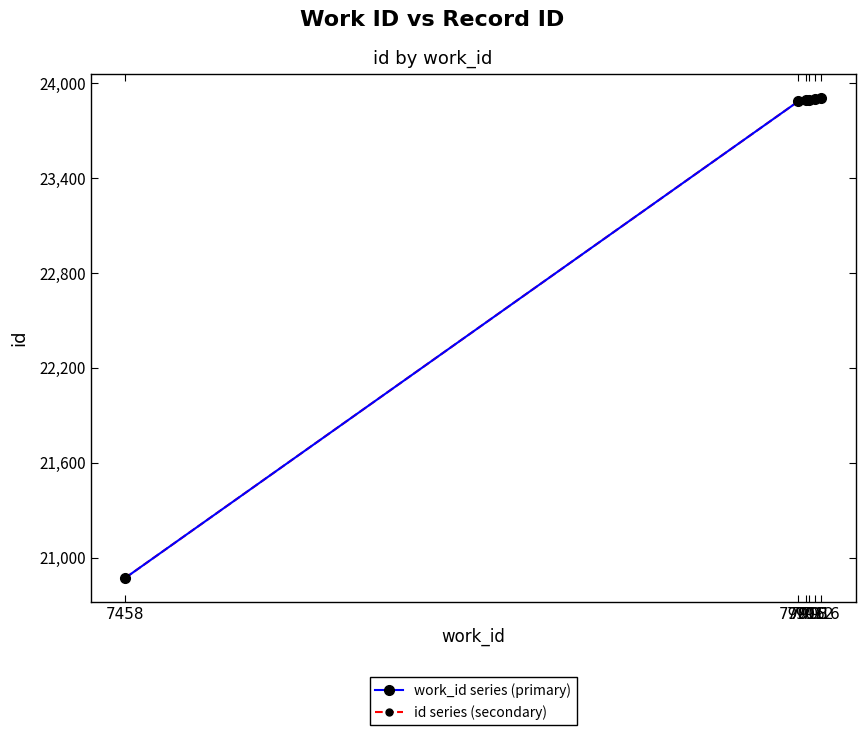

Which series has the largest total across all categories?

work_id series (primary)